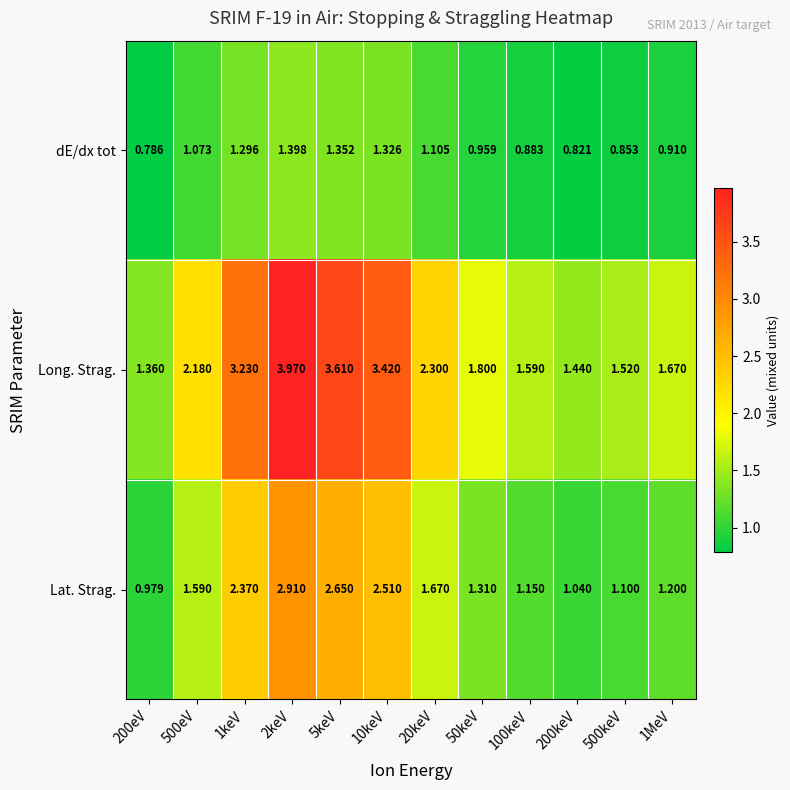

Which series has the largest total across all categories?

Long. Strag.